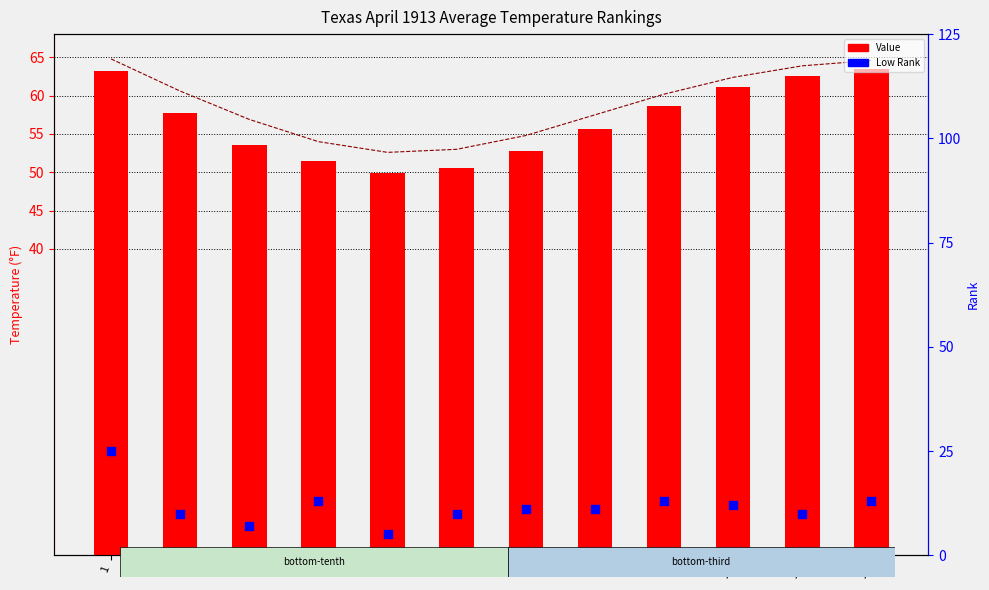

Which series has the largest Y range (max minus min)?

Low Rank